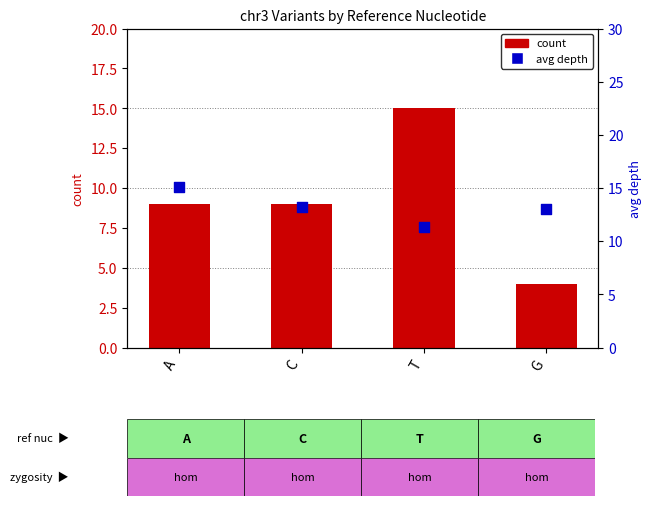

Is the value of count at A greater than the value of avg depth at A?

No